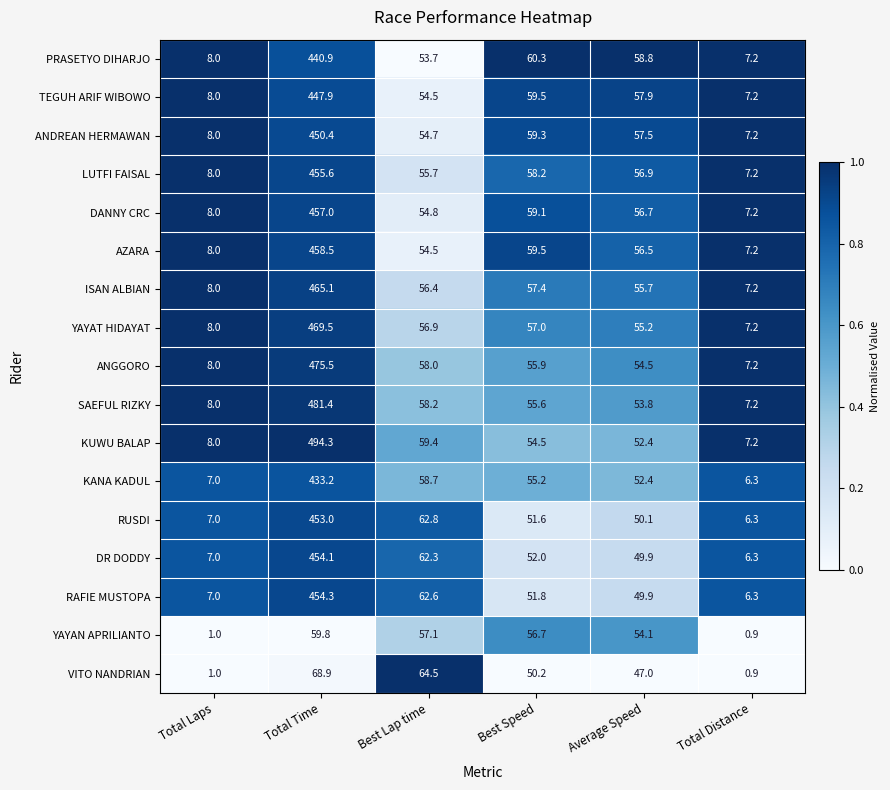

Which series has the largest total across all categories?

KUWU BALAP